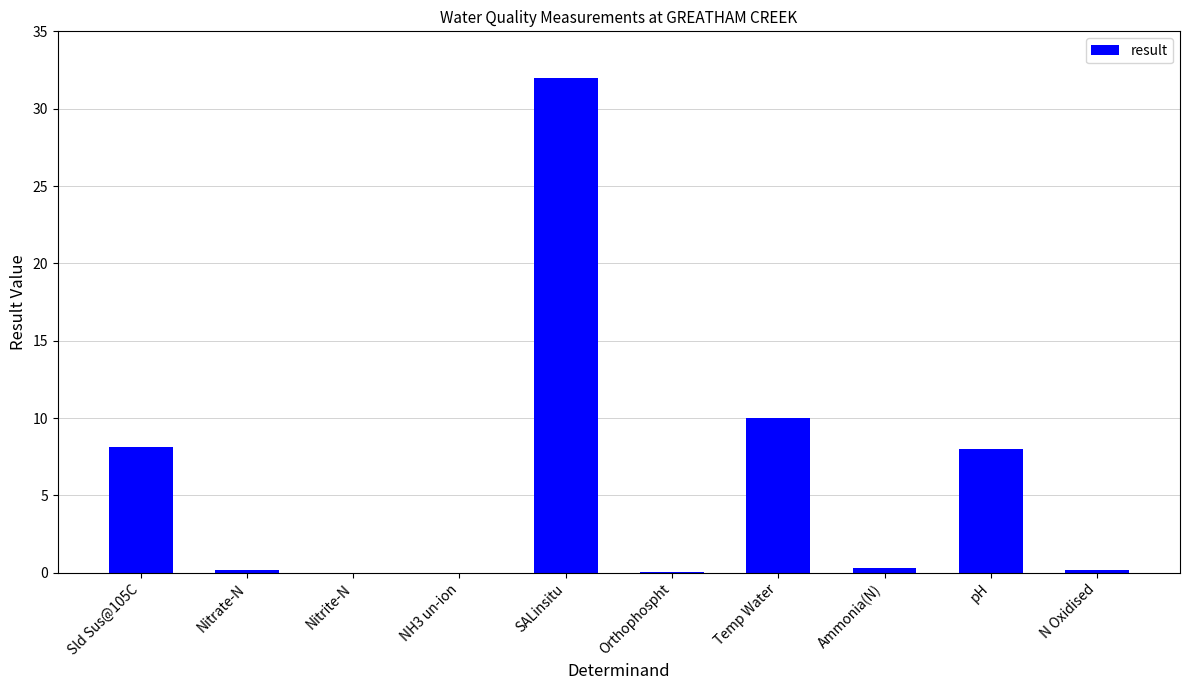

What is the average value?

5.9